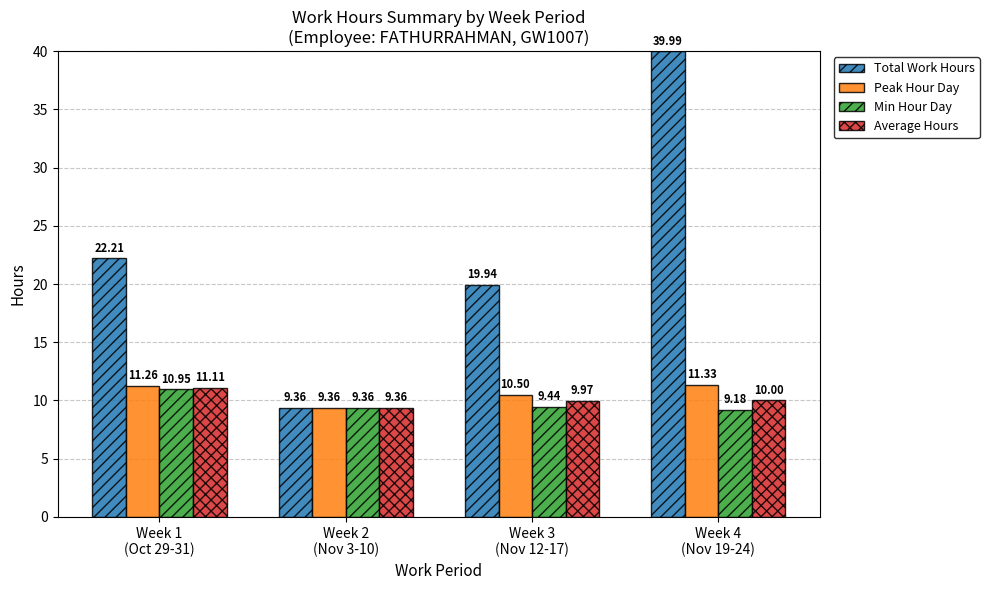

How many bars are there in total?

16